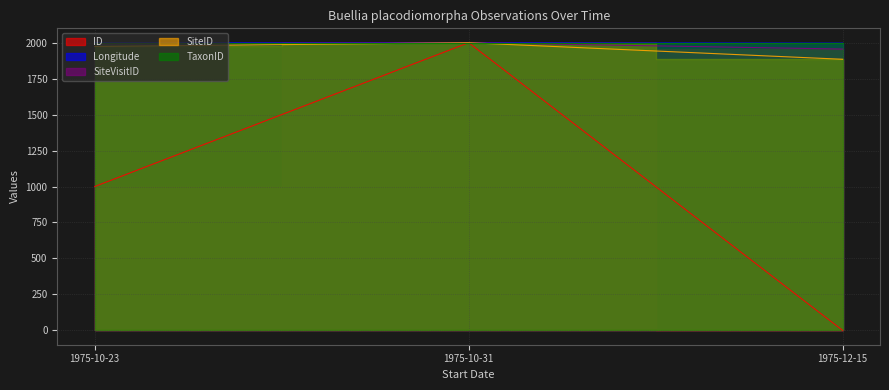

True or false: ID has a value of 0.0 at 1975-12-15.

True